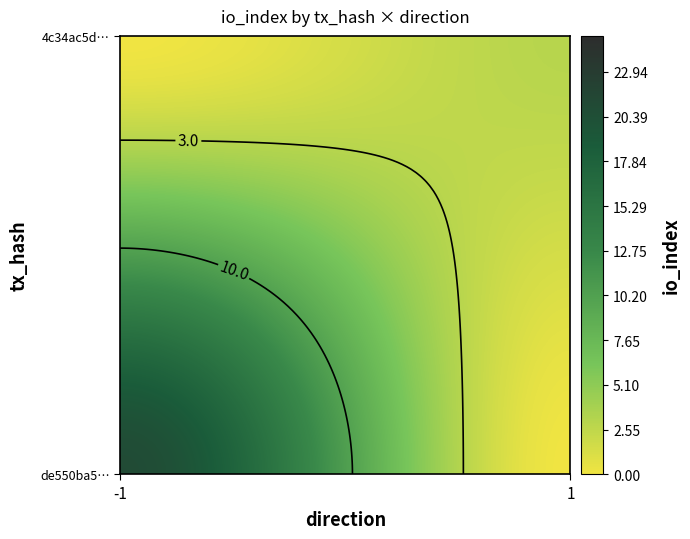

Reading left to right, what are all the values shown in this chart?

de550ba586af3aa08b87dfedcb3f55e6d44b818: -1	21
4c34ac5d781ef6af4b24689e82892e6c44a4549: 1	3